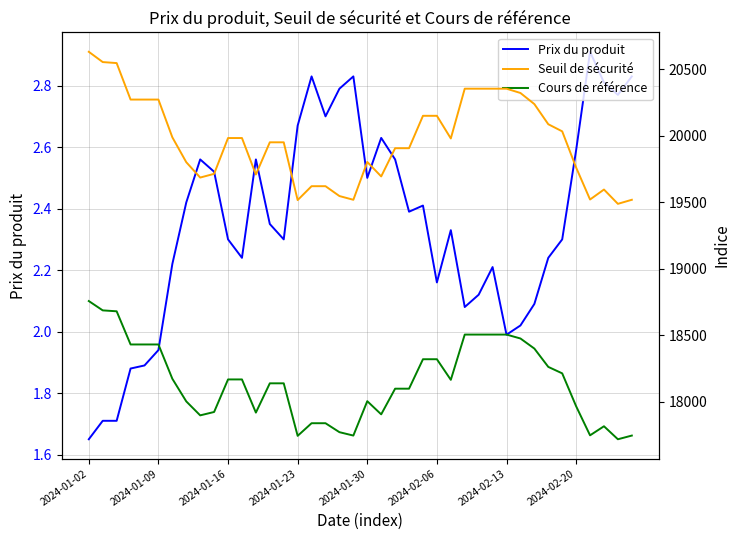

What position from the right is 32?

8